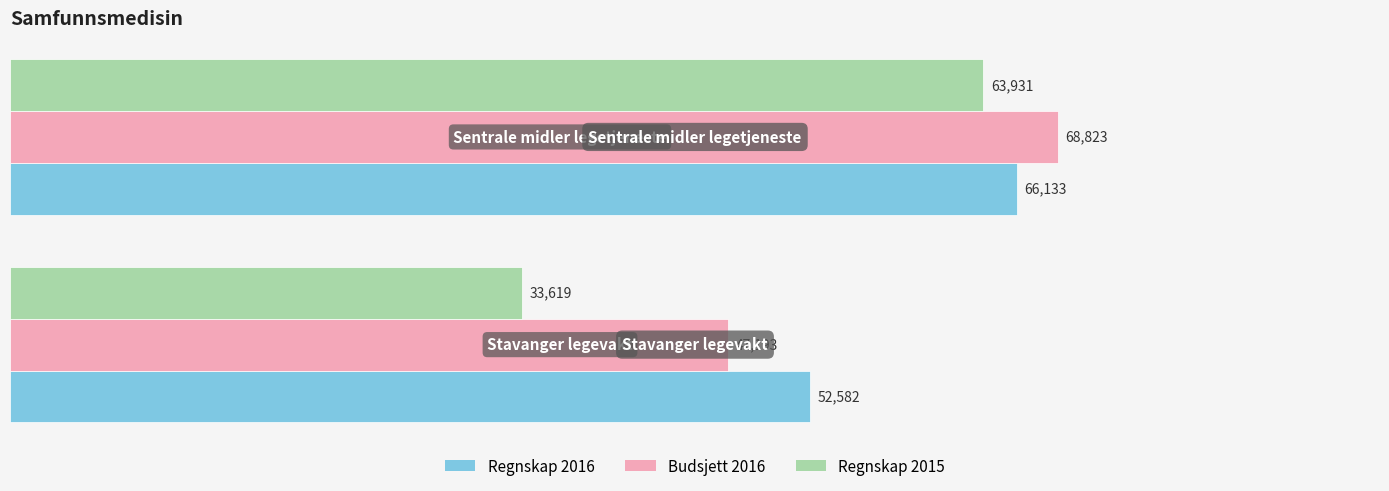

What is the maximum value for Budsjett 2016?

68823